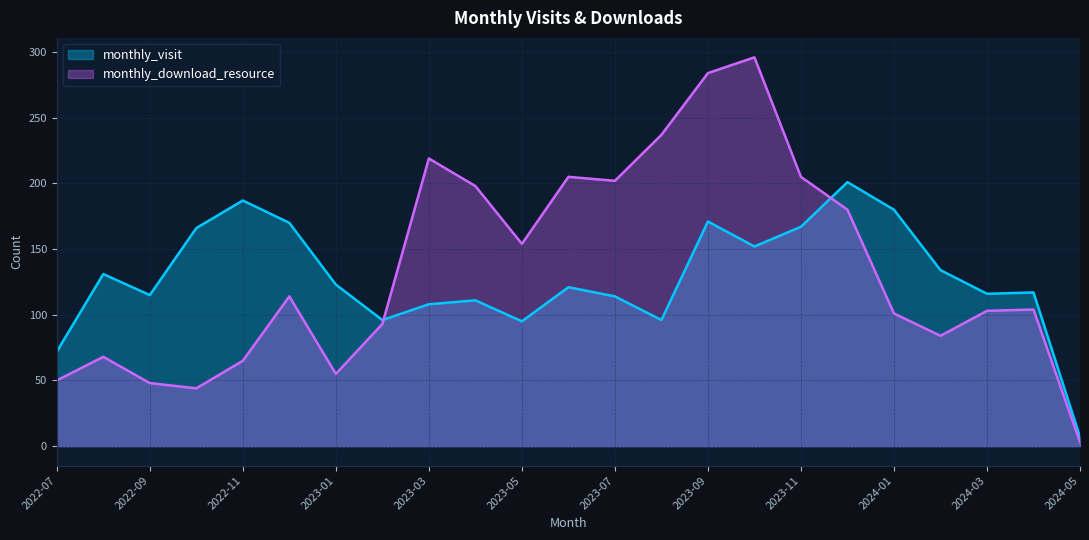

Rank the series by their average value, from lowest to highest.

monthly_visit, monthly_download_resource